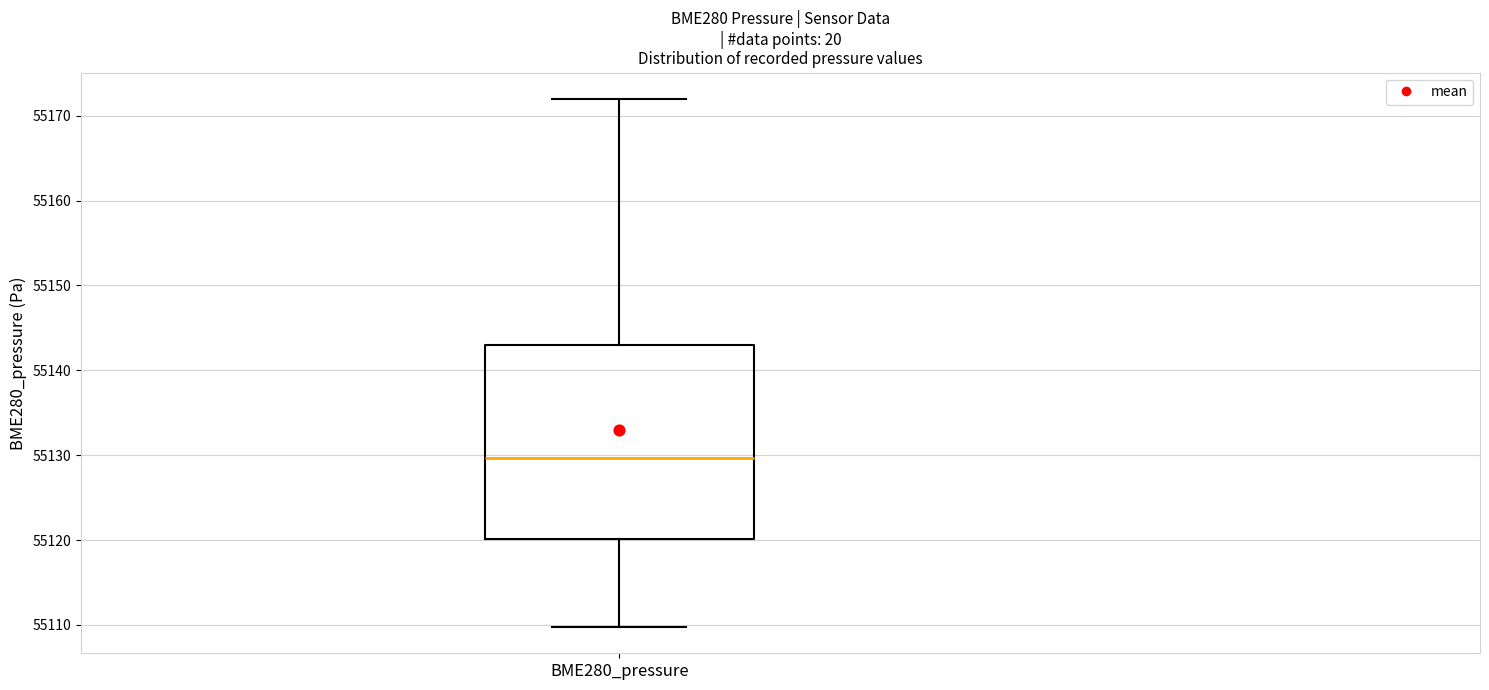

Transcribe this box plot: give where the median line is, the range the box spans, and where the two whiskers end, as read against the y-axis. The values are not printed on the chart, so give them approximately, as read against the axis.

median 55130, box 55120 to 55143, whiskers 55110 to 55172